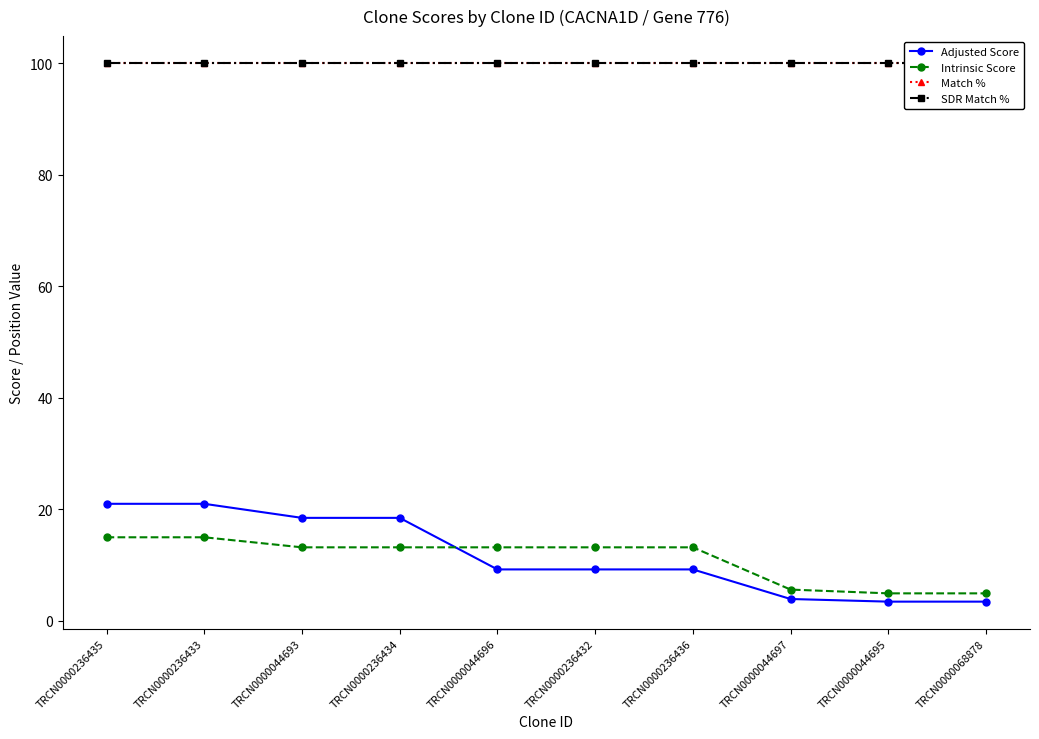

The Intrinsic Score series shows 5.0 at TRCN0000044695. True or false?

True